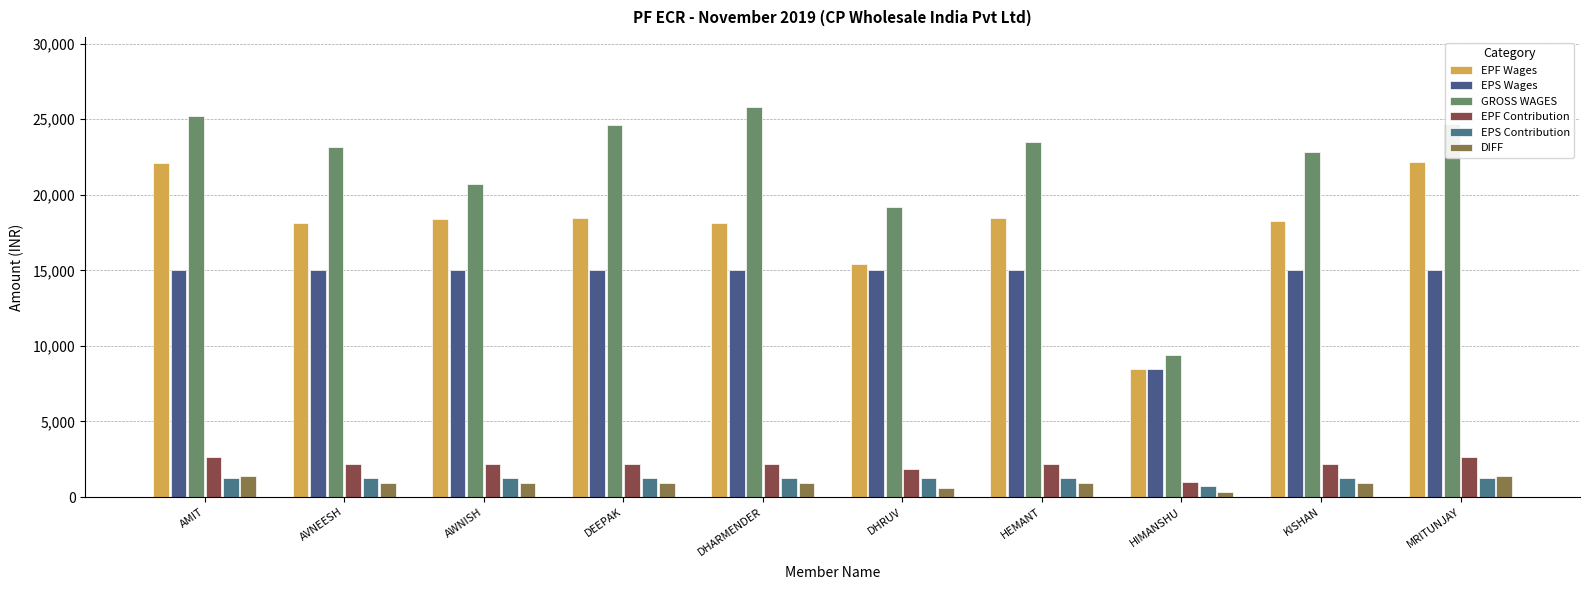

Count the number of categories in the chart.

10